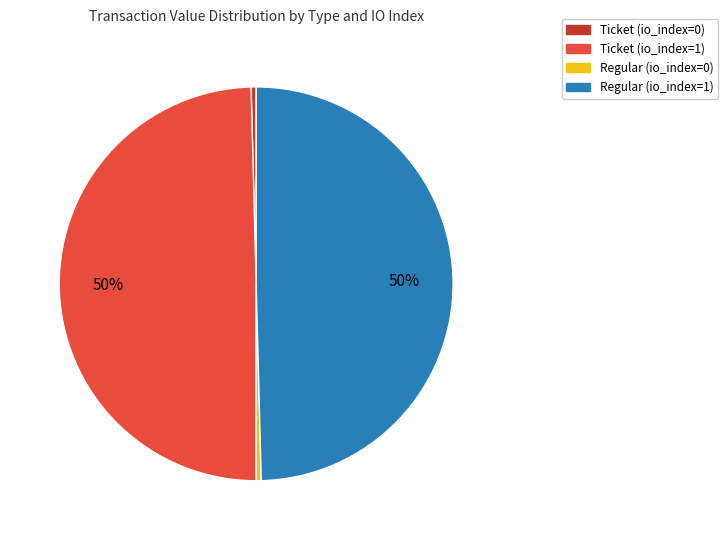

To the nearest percent, what is the difference between the largest and smallest slice percentages?

49%